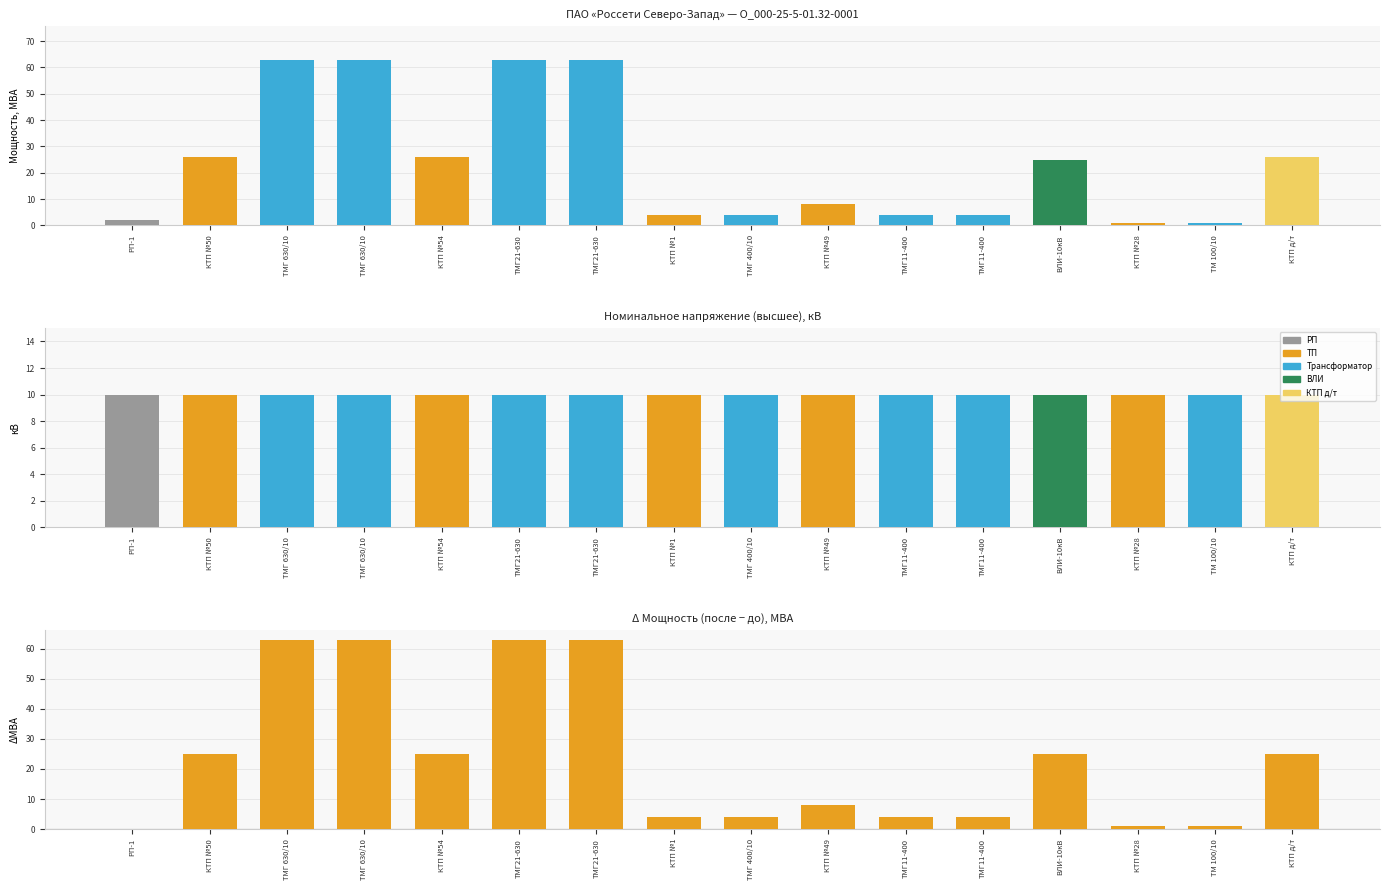

List the labels in order of Мощность (после) value, largest first.

ТМГ 630/10, ТМГ 630/10, ТМГ21-630, ТМГ21-630, КТП №50, КТП №54, КТП д/т, ВЛИ-10кВ, КТП №49, КТП №1, ТМГ 400/10, ТМГ11-400, ТМГ11-400, РП-1, КТП №28, ТМ 100/10